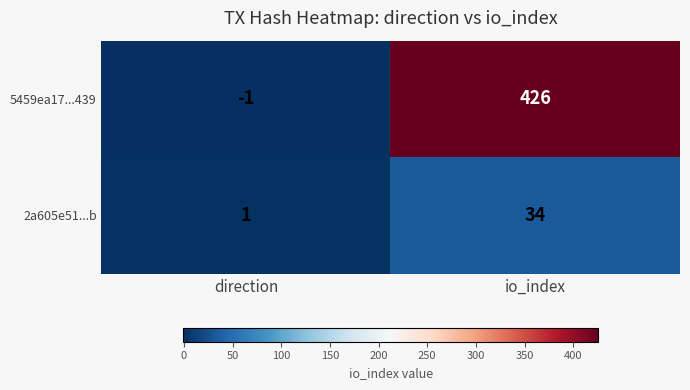

Which label corresponds to the largest value in the chart?

io_index